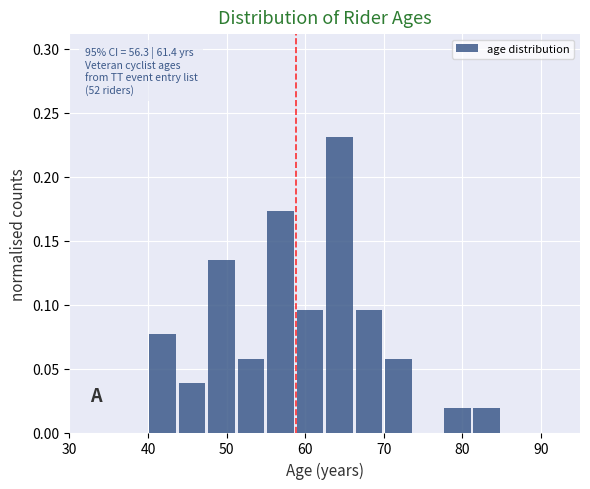

Read against the x-axis, roughly where is the centre of the tallest bar?

64